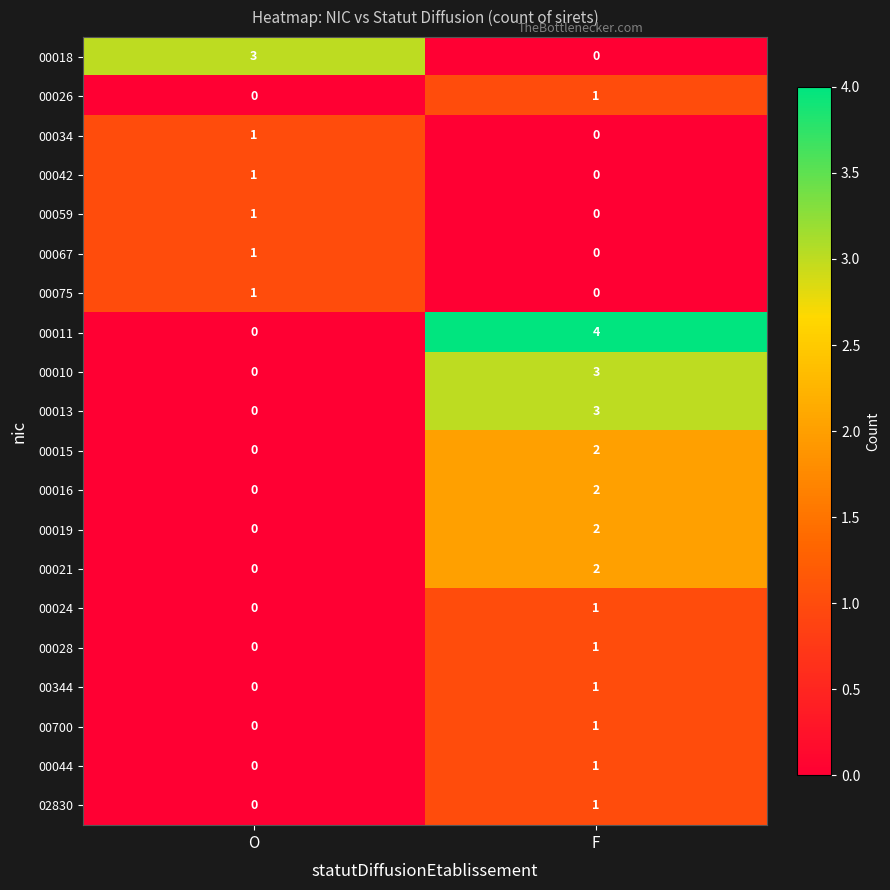

Which series has the widest spread of values?

00011